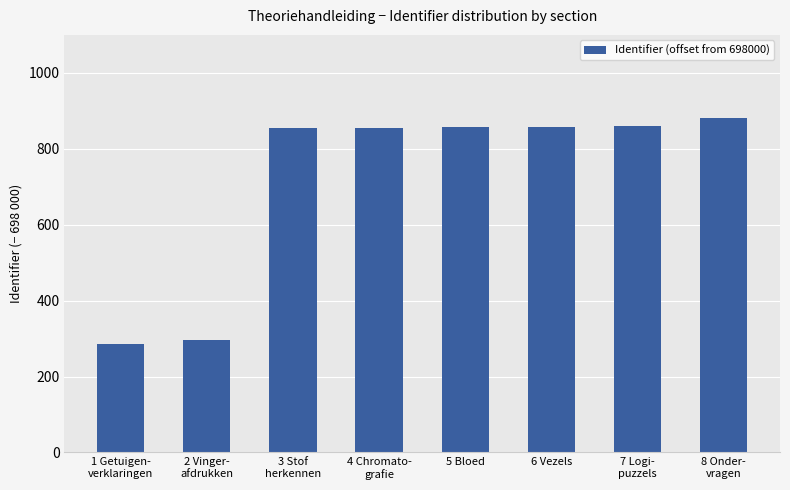

Between 1 Getuigen-
verklaringen and 6 Vezels, which is larger?

6 Vezels